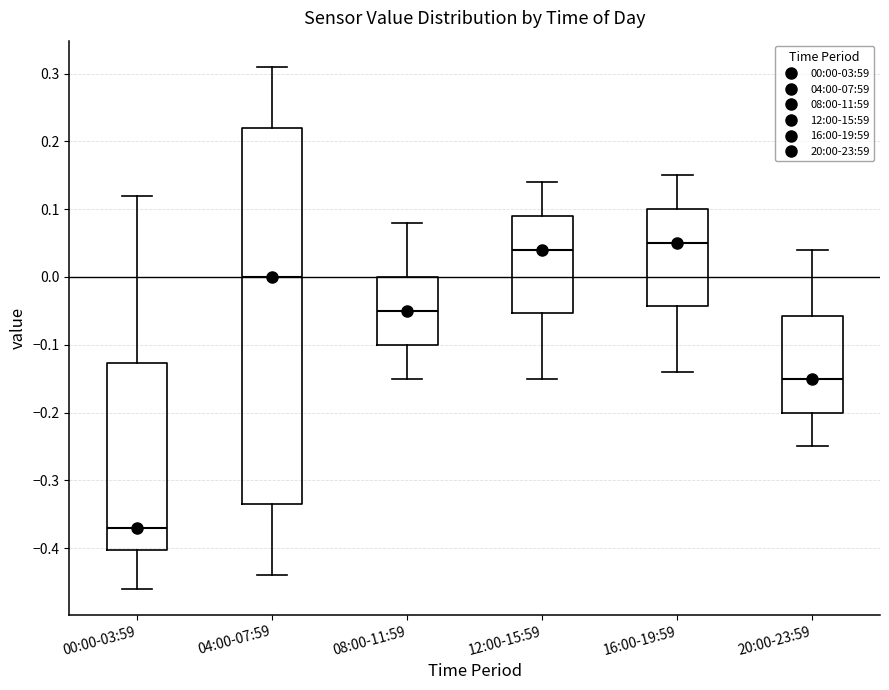

Reading left to right, transcribe this box plot: for each box, give where its median line is, the range the box spans, and where its two whiskers end, as read against the y-axis. The values are not printed on the chart, so give them approximately, as read against the axis.

00:00-03:59: median -0.37, box -0.40 to -0.13, whiskers -0.46 to 0.12
04:00-07:59: median 0.00, box -0.33 to 0.22, whiskers -0.44 to 0.31
08:00-11:59: median -0.05, box -0.10 to 0.00, whiskers -0.15 to 0.08
12:00-15:59: median 0.04, box -0.05 to 0.09, whiskers -0.15 to 0.14
16:00-19:59: median 0.05, box -0.04 to 0.10, whiskers -0.14 to 0.15
20:00-23:59: median -0.15, box -0.20 to -0.06, whiskers -0.25 to 0.04